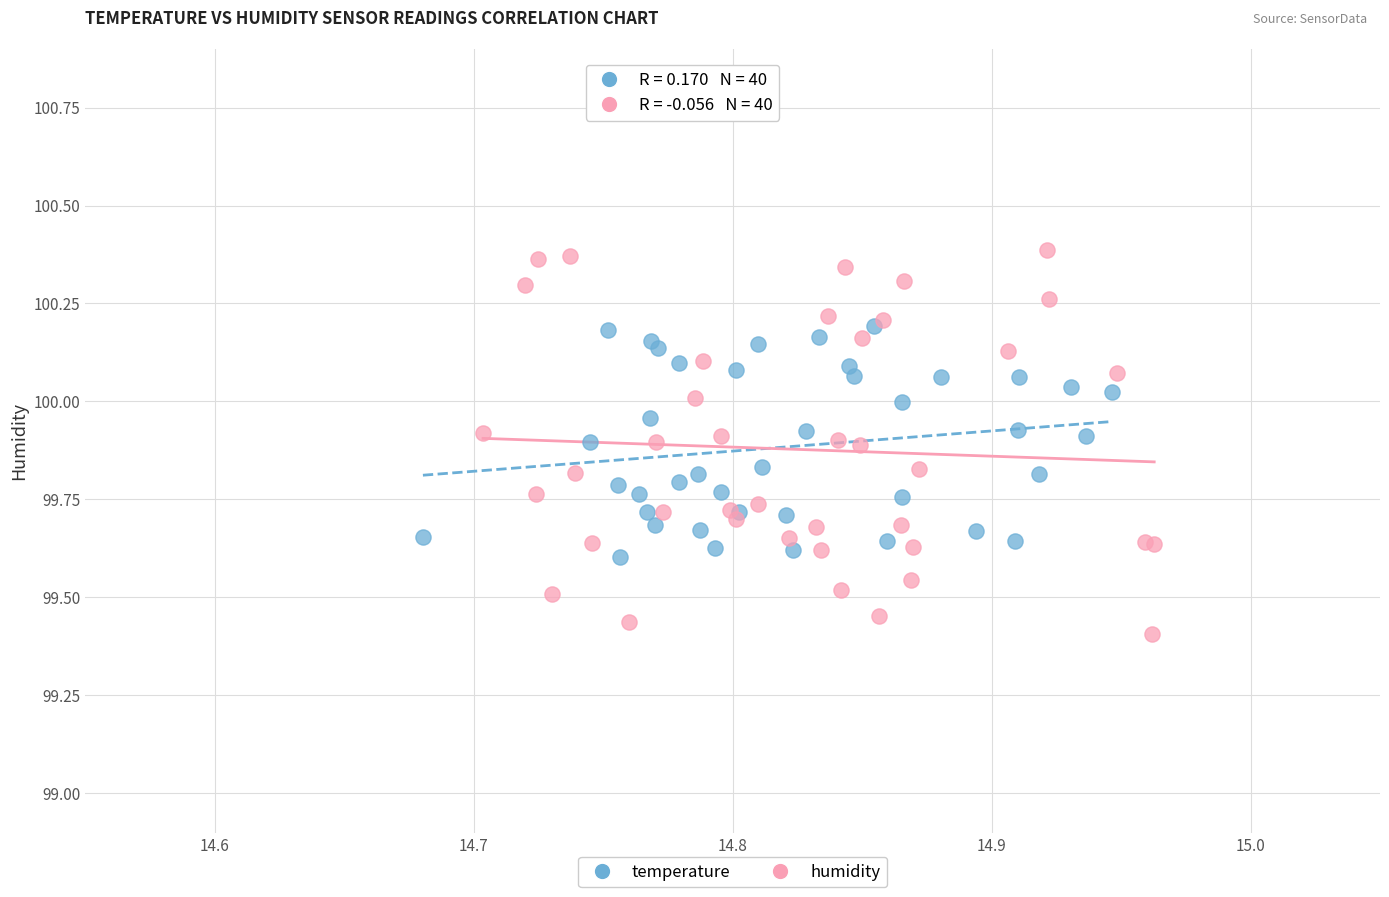

Which series has the widest spread of Y values?

humidity